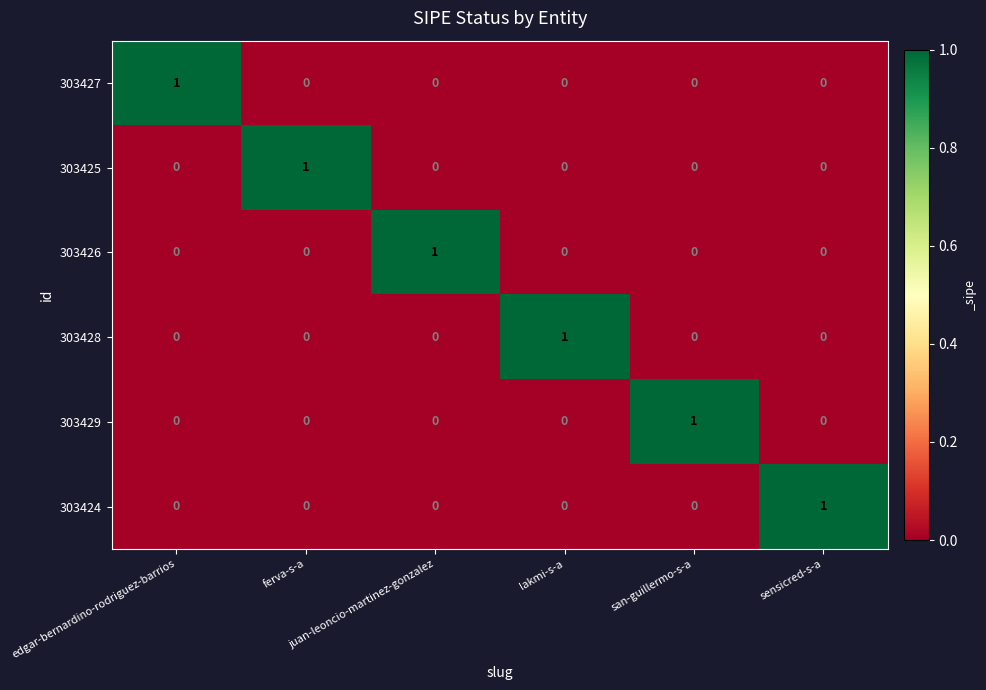

At how many categories does at least one series exceed 0?

6